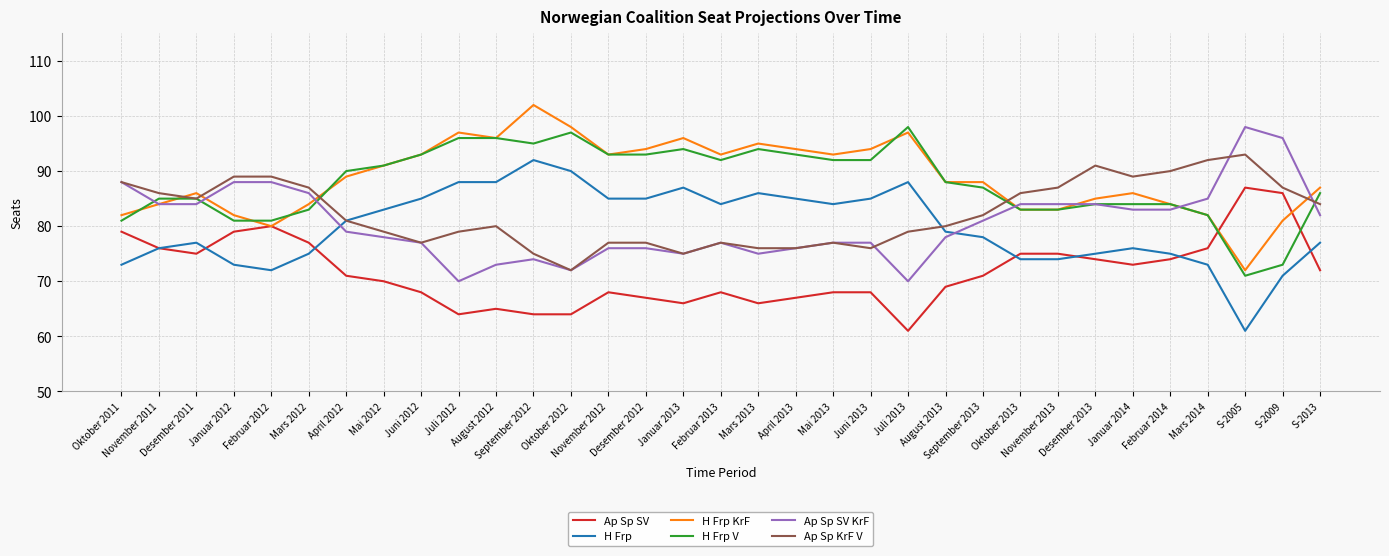

True or false: H Frp and H Frp KrF cross at least once.

False